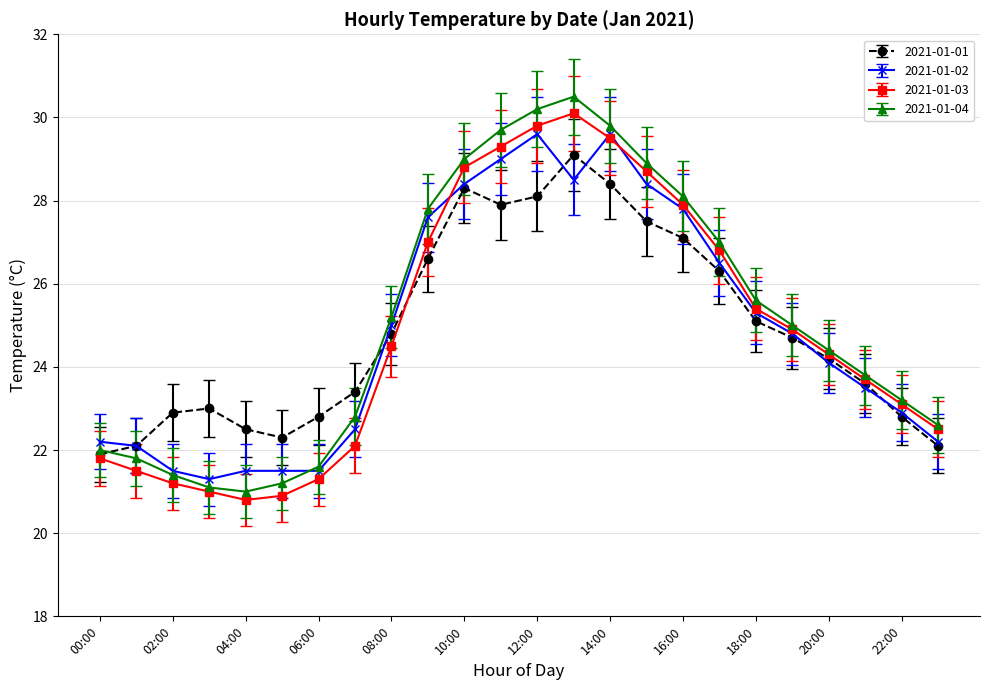

What is the value of the 2021-01-03 point at the 19th from the left?

25.4